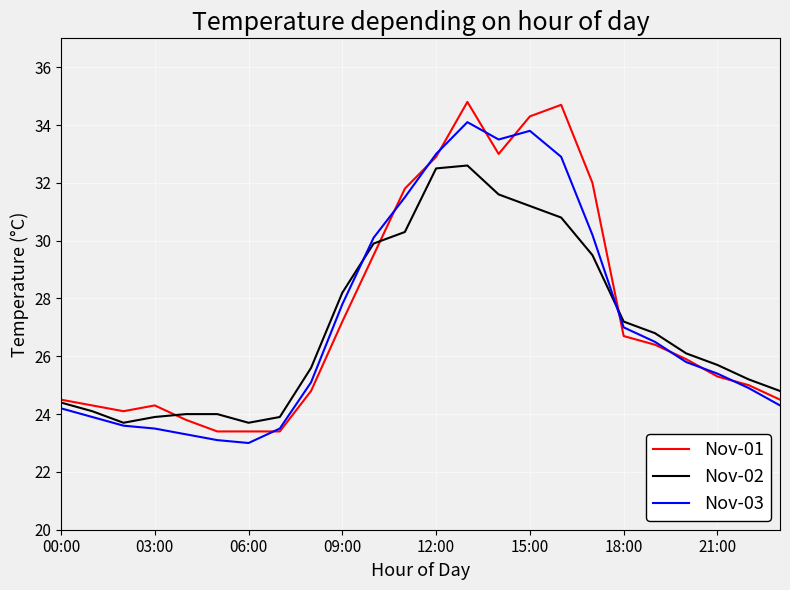

Which series has the largest range (max minus min)?

Nov-01